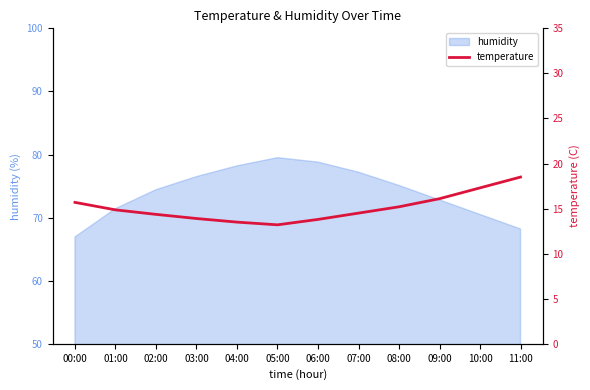

How many values are below 14?

4